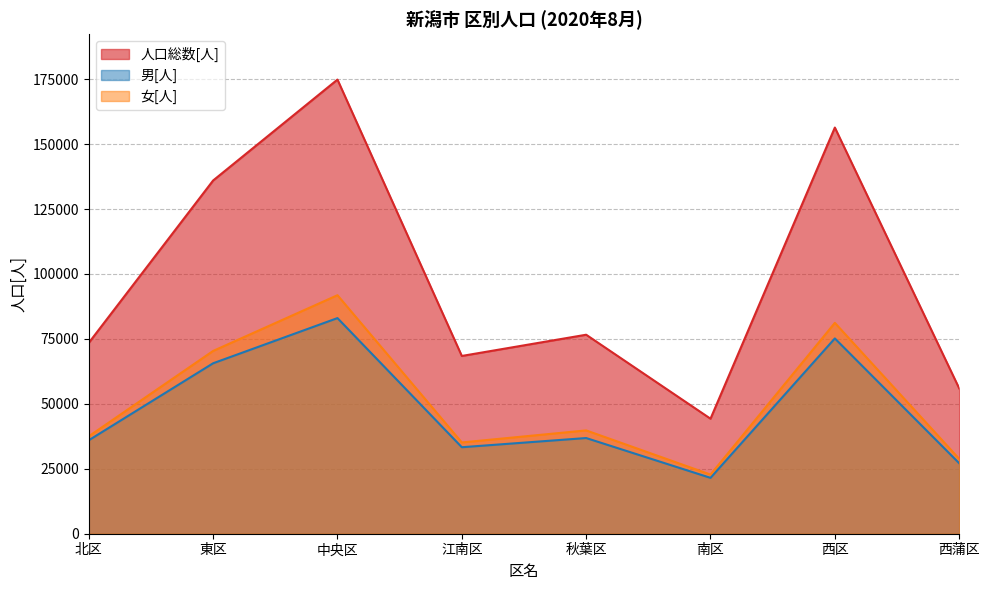

True or false: 男[人] and 人口総数[人] cross at least once.

False